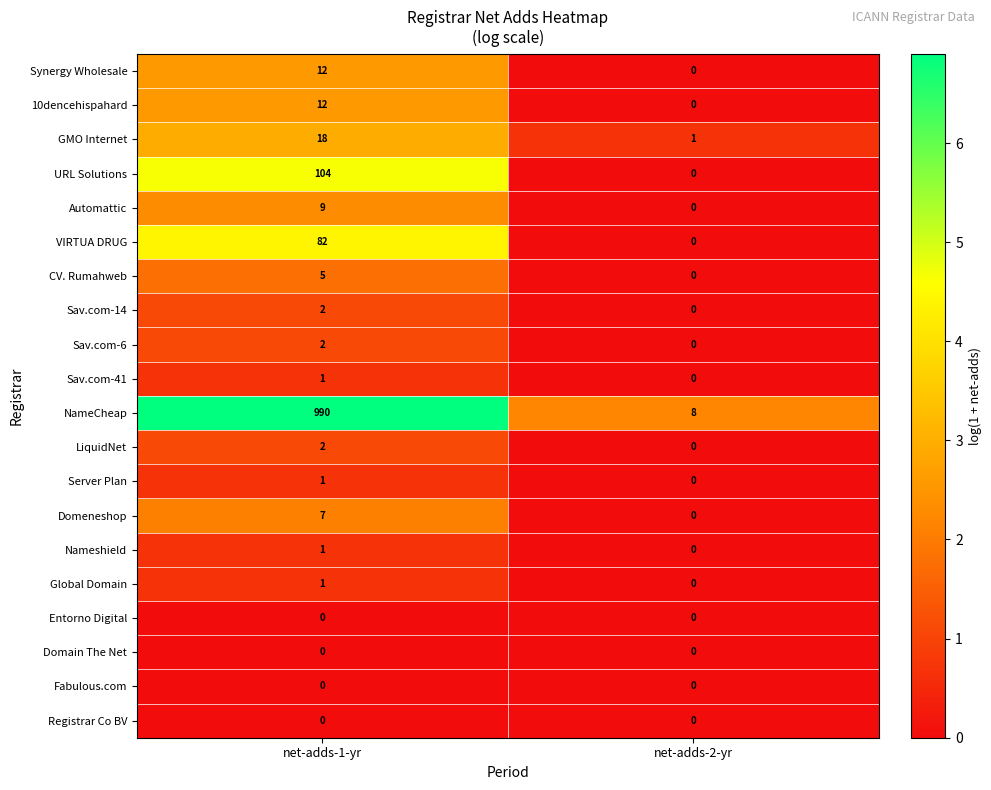

List the labels in order of GMO Internet value, largest first.

net-adds-1-yr, net-adds-2-yr